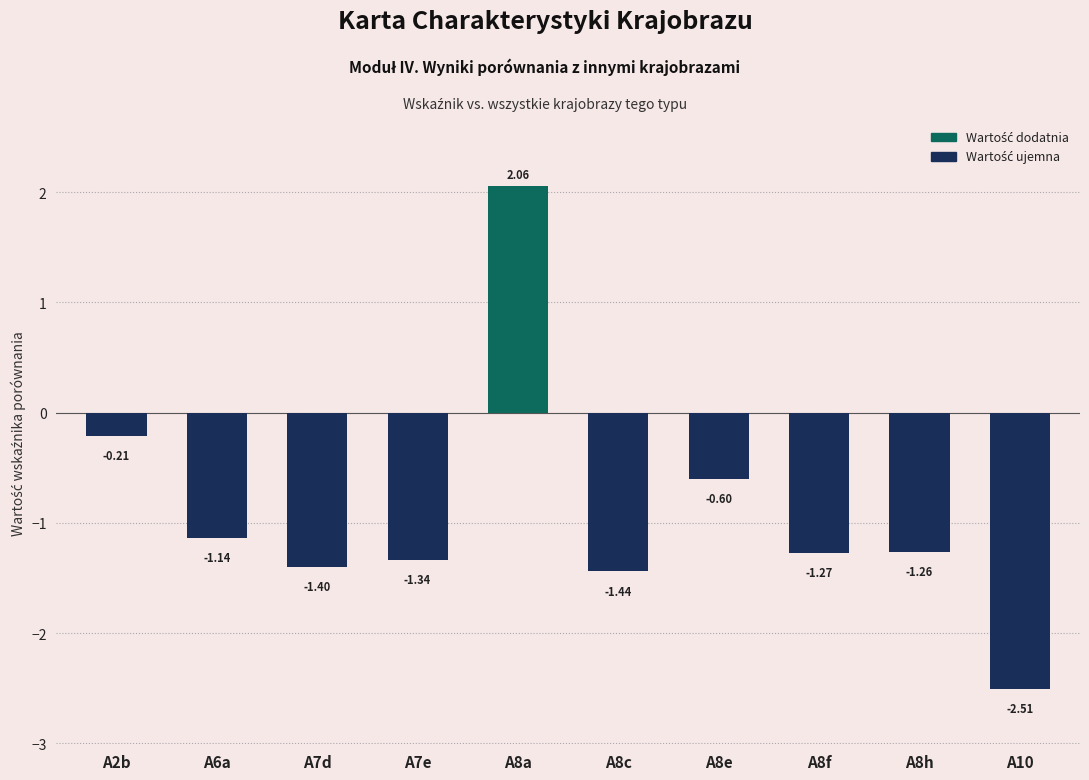

Between A8c and A6a, which is larger?

A6a